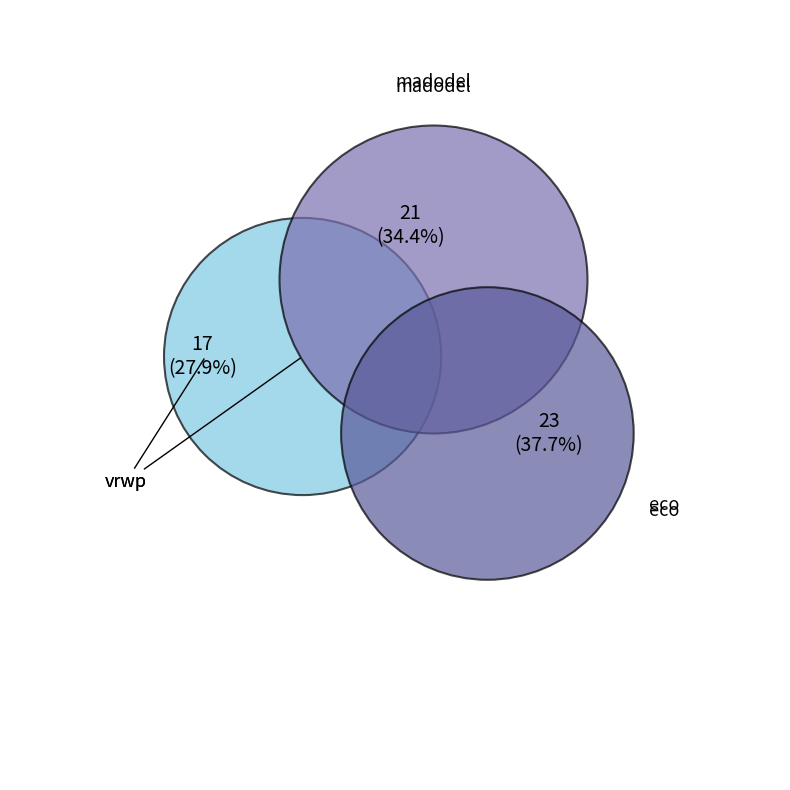

To the nearest percent, what portion does madodel represent?

34%